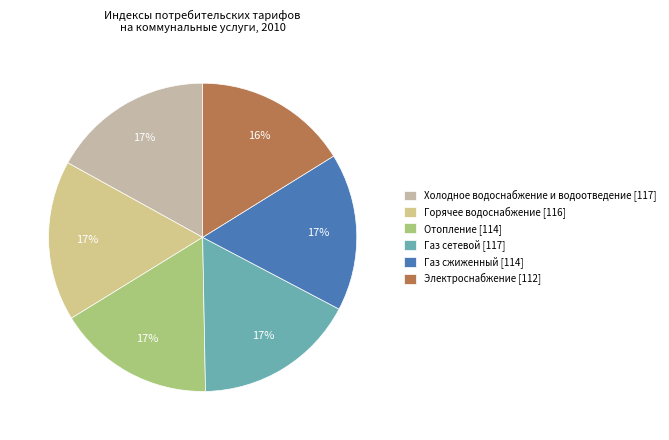

Which has a higher value, Холодное водоснабжение и водоотведение or Горячее водоснабжение?

Холодное водоснабжение и водоотведение